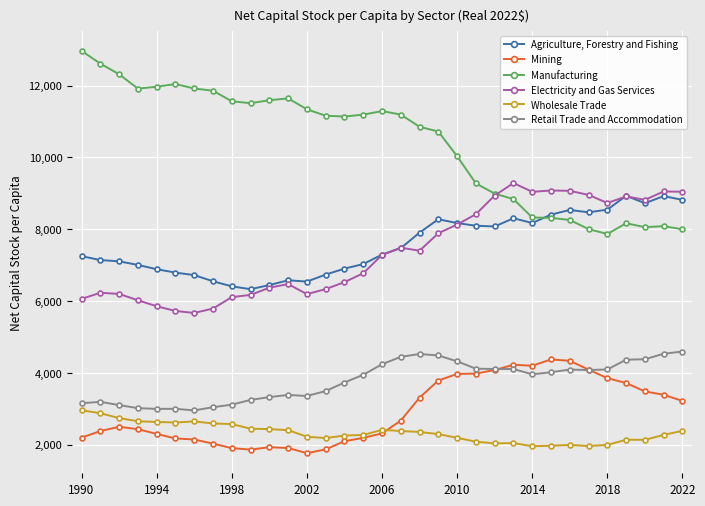

True or false: Mining and Agriculture, Forestry and Fishing cross at least once.

False